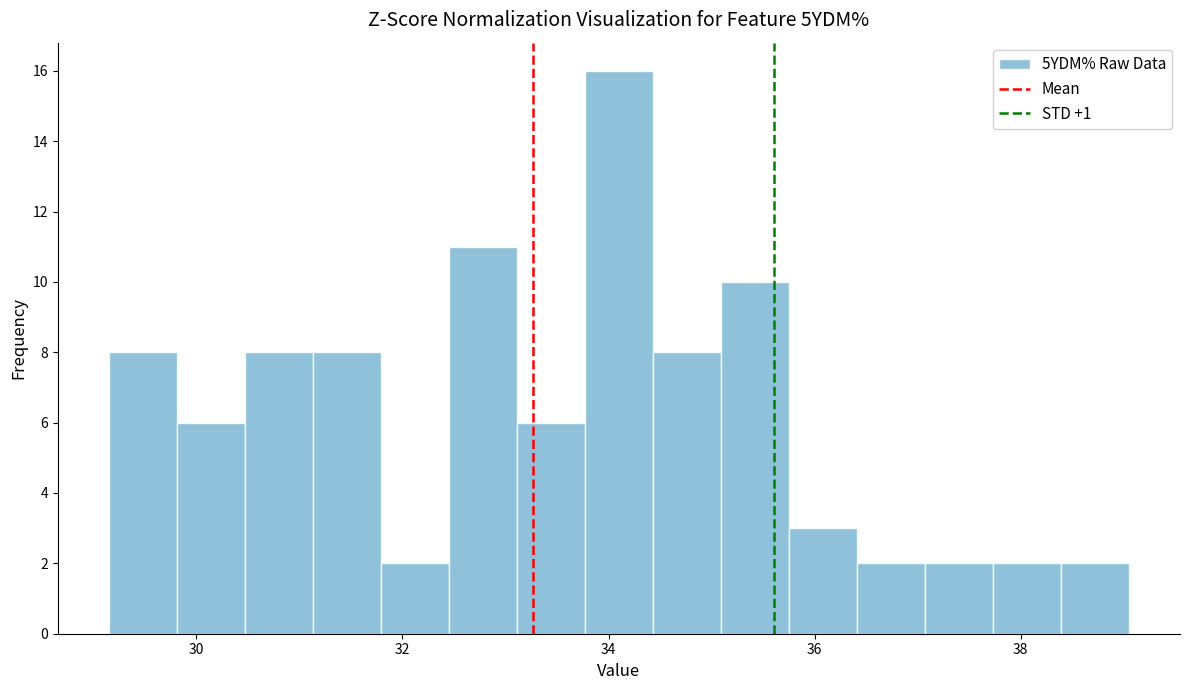

Read against the x-axis, roughly where is the centre of the tallest bar?

34.2